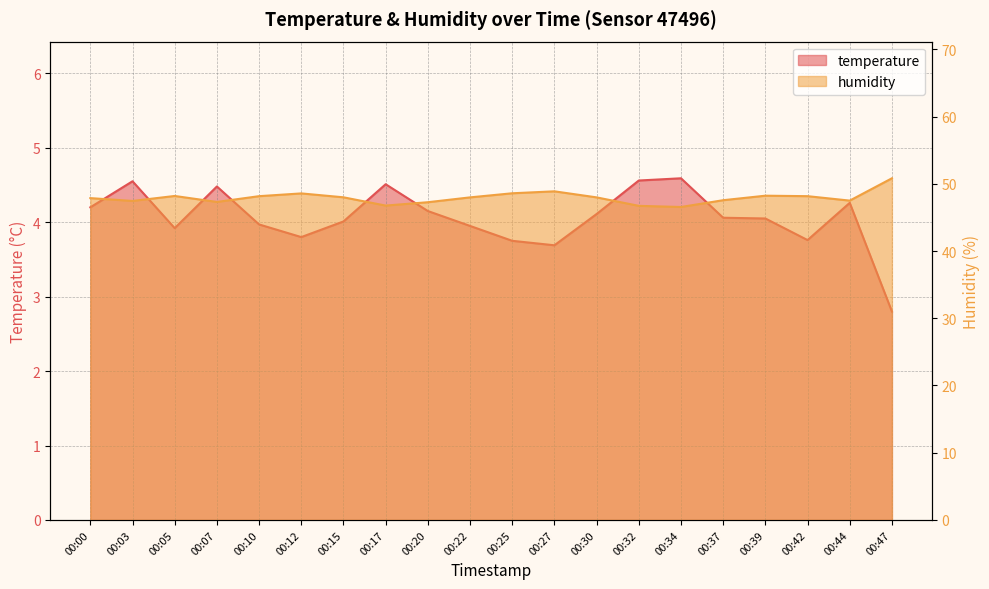

True or false: temperature has a value of 4.5 at 00:17.

True